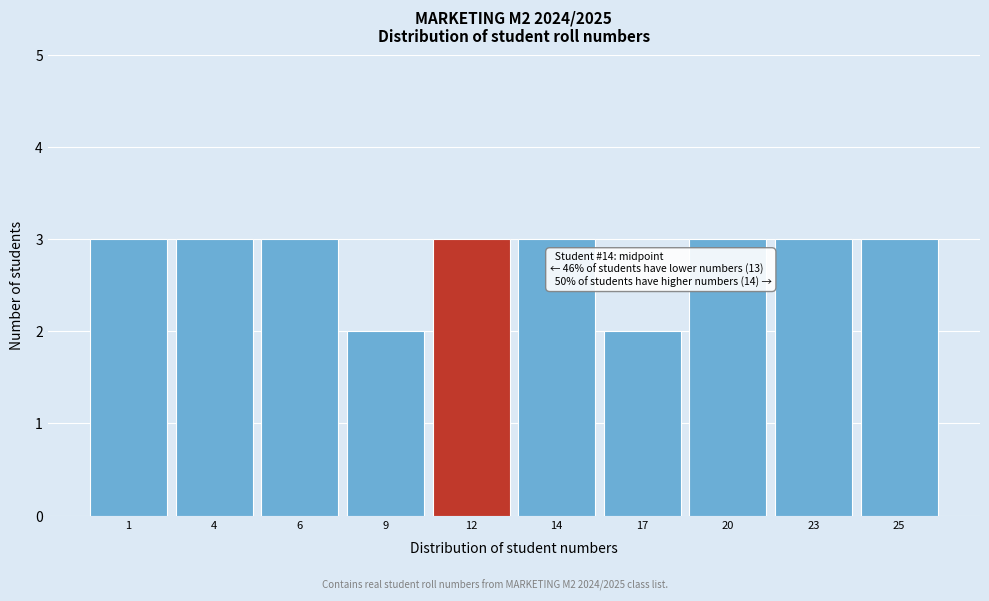

Reading left to right, transcribe all the data shown in this chart.

3	3	3	2	3	3	2	3	3	3